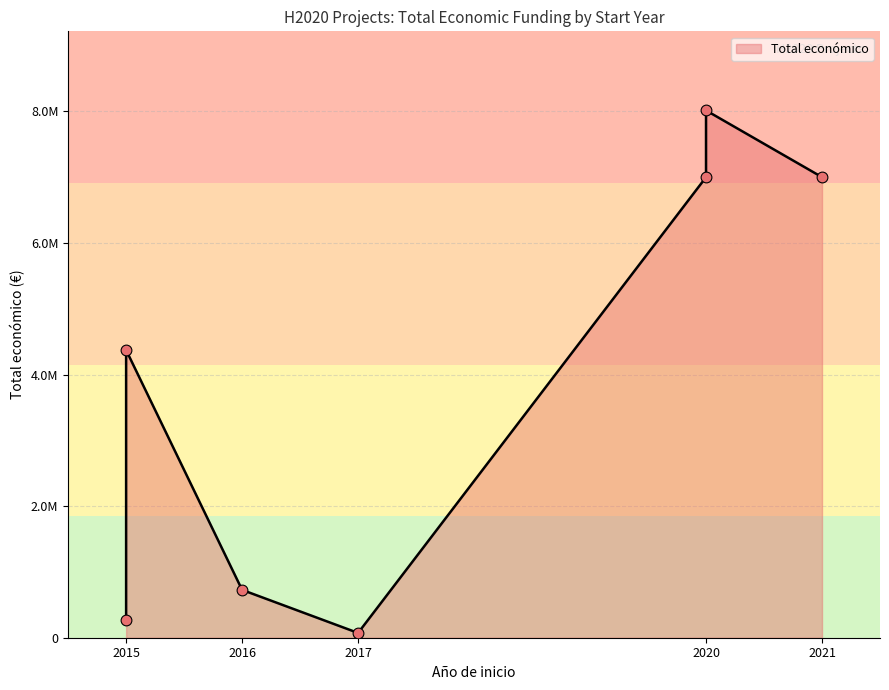

Approximately how many times larger is the value at 2020 compared to 2016?

9.6